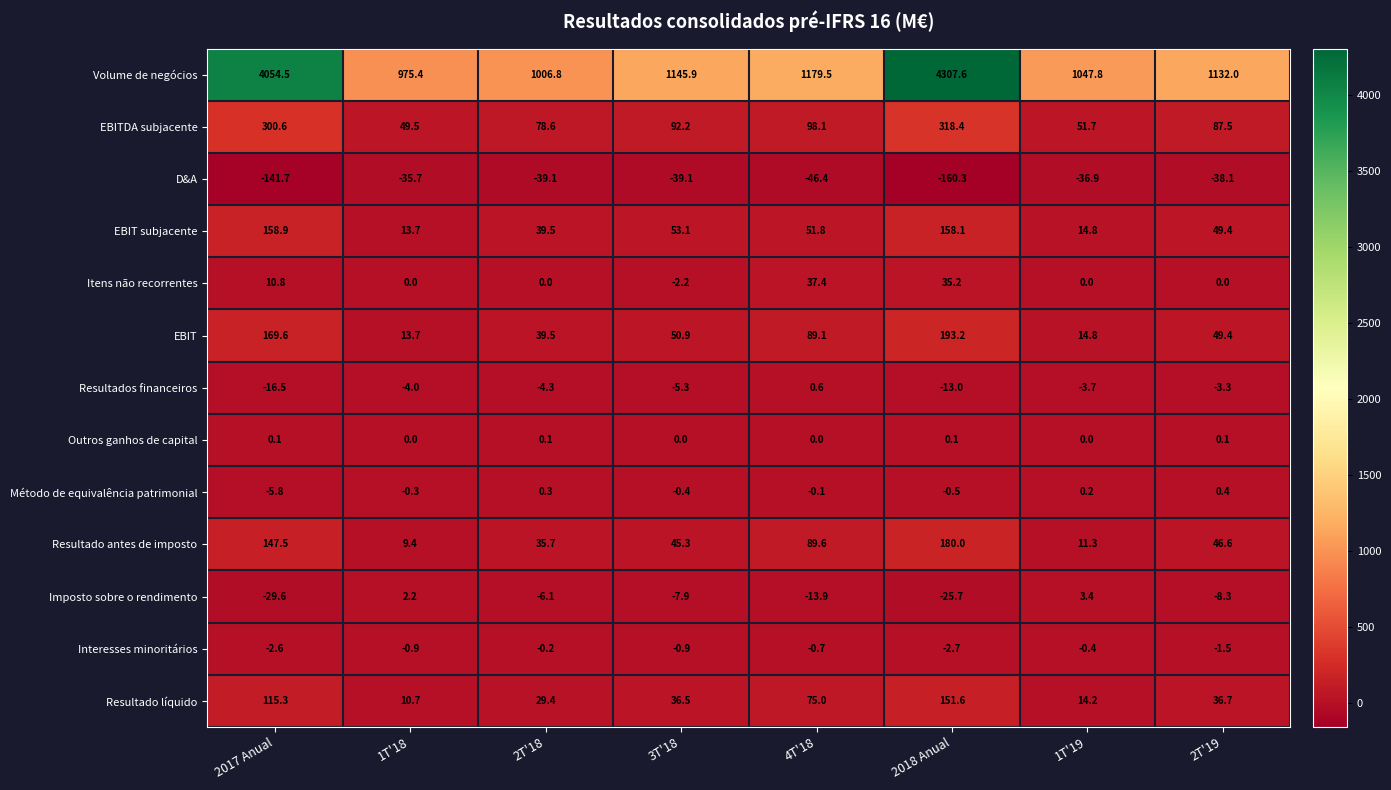

What is the total value across all series at 2T'19?

1350.9